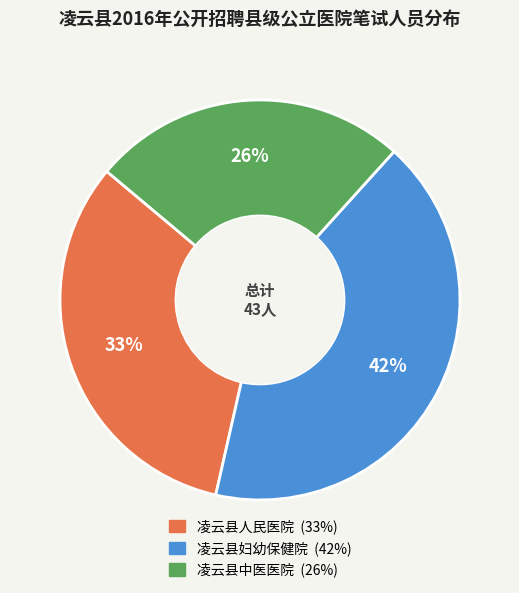

How many segments does this pie chart have?

3